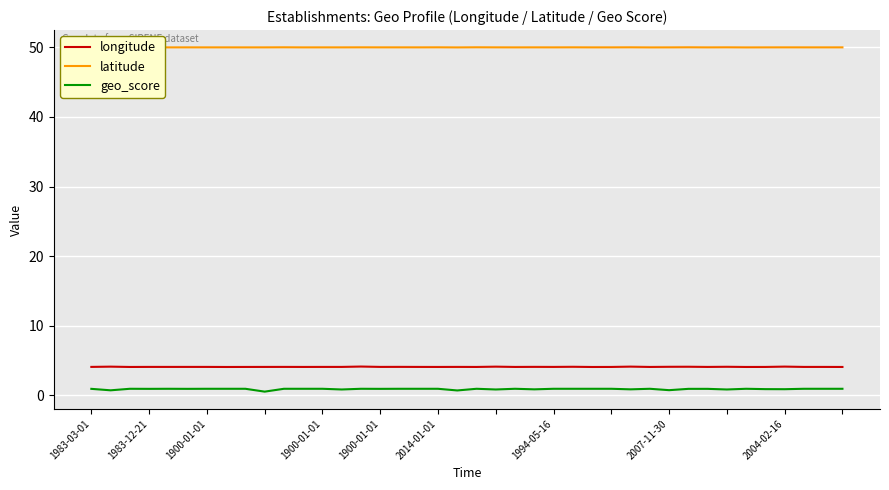

At how many categories does at least one series exceed 47?

40